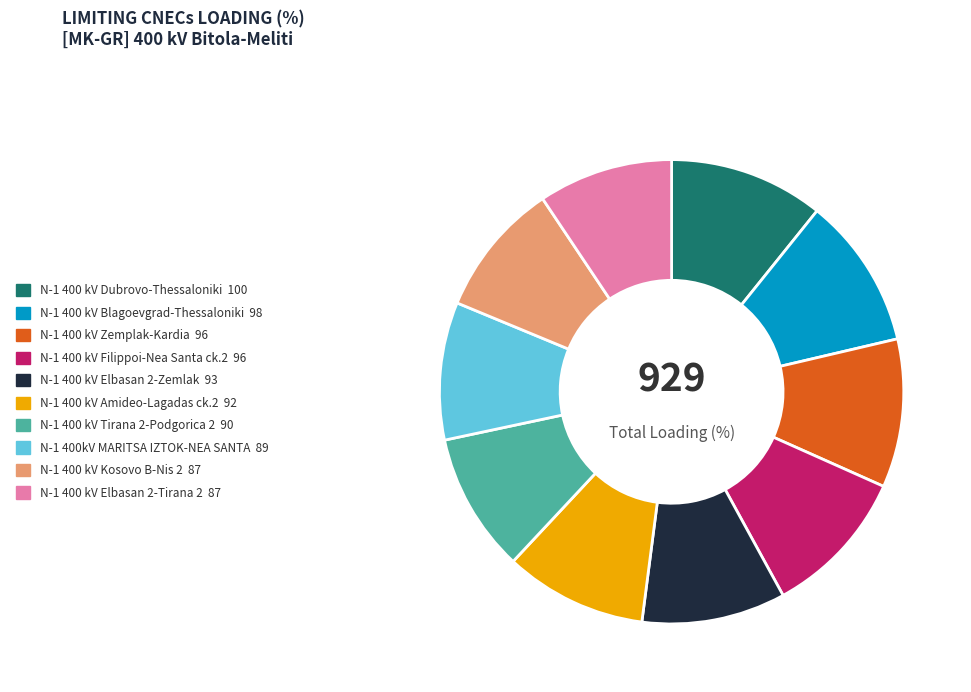

Is it true that N-1 400 kV Zemplak-Kardia is 10% of the pie?

True